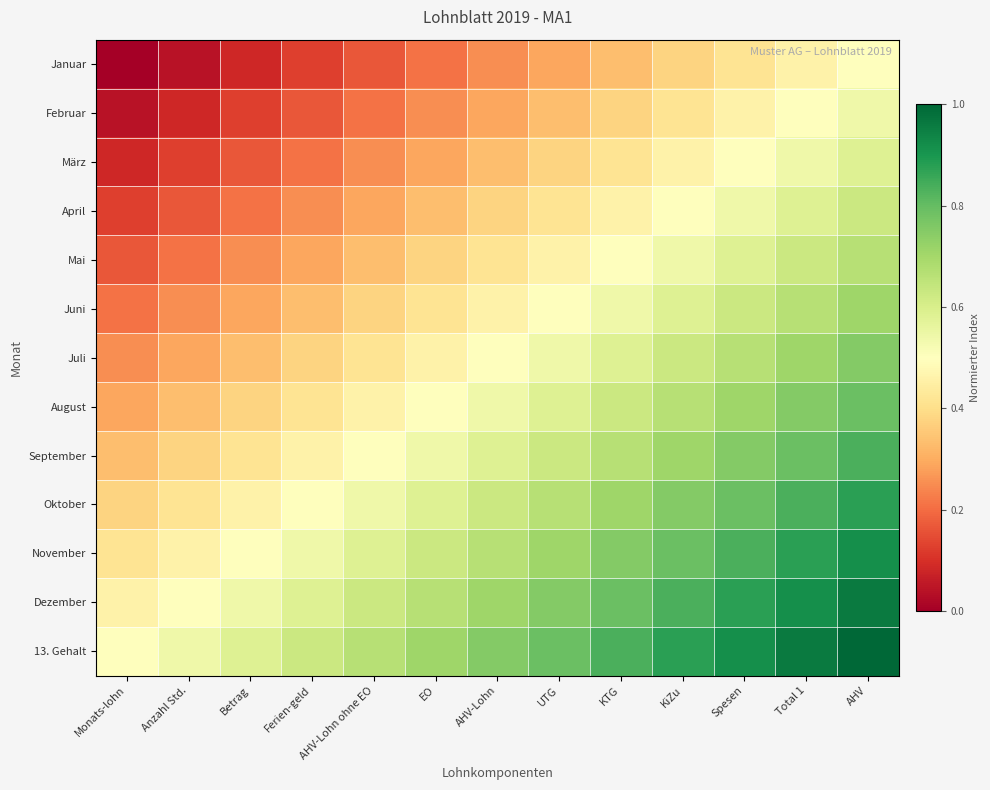

Reading left to right, list all the values displayed in this chart.

Januar: Monats-lohn=0.0	Anzahl Std.=0.0	Betrag=0.1	Ferien-geld=0.1	AHV-Lohn ohne EO=0.2	EO=0.2	AHV-Lohn=0.2	UTG=0.3	KTG=0.3	KiZu=0.4	Spesen=0.4	Total 1=0.5	AHV=0.5
Februar: Monats-lohn=0.0	Anzahl Std.=0.1	Betrag=0.1	Ferien-geld=0.2	AHV-Lohn ohne EO=0.2	EO=0.2	AHV-Lohn=0.3	UTG=0.3	KTG=0.4	KiZu=0.4	Spesen=0.5	Total 1=0.5	AHV=0.5
März: Monats-lohn=0.1	Anzahl Std.=0.1	Betrag=0.2	Ferien-geld=0.2	AHV-Lohn ohne EO=0.2	EO=0.3	AHV-Lohn=0.3	UTG=0.4	KTG=0.4	KiZu=0.5	Spesen=0.5	Total 1=0.5	AHV=0.6
April: Monats-lohn=0.1	Anzahl Std.=0.2	Betrag=0.2	Ferien-geld=0.2	AHV-Lohn ohne EO=0.3	EO=0.3	AHV-Lohn=0.4	UTG=0.4	KTG=0.5	KiZu=0.5	Spesen=0.5	Total 1=0.6	AHV=0.6
Mai: Monats-lohn=0.2	Anzahl Std.=0.2	Betrag=0.2	Ferien-geld=0.3	AHV-Lohn ohne EO=0.3	EO=0.4	AHV-Lohn=0.4	UTG=0.5	KTG=0.5	KiZu=0.5	Spesen=0.6	Total 1=0.6	AHV=0.7
Juni: Monats-lohn=0.2	Anzahl Std.=0.2	Betrag=0.3	Ferien-geld=0.3	AHV-Lohn ohne EO=0.4	EO=0.4	AHV-Lohn=0.5	UTG=0.5	KTG=0.5	KiZu=0.6	Spesen=0.6	Total 1=0.7	AHV=0.7
Juli: Monats-lohn=0.2	Anzahl Std.=0.3	Betrag=0.3	Ferien-geld=0.4	AHV-Lohn ohne EO=0.4	EO=0.5	AHV-Lohn=0.5	UTG=0.5	KTG=0.6	KiZu=0.6	Spesen=0.7	Total 1=0.7	AHV=0.8
August: Monats-lohn=0.3	Anzahl Std.=0.3	Betrag=0.4	Ferien-geld=0.4	AHV-Lohn ohne EO=0.5	EO=0.5	AHV-Lohn=0.5	UTG=0.6	KTG=0.6	KiZu=0.7	Spesen=0.7	Total 1=0.8	AHV=0.8
September: Monats-lohn=0.3	Anzahl Std.=0.4	Betrag=0.4	Ferien-geld=0.5	AHV-Lohn ohne EO=0.5	EO=0.5	AHV-Lohn=0.6	UTG=0.6	KTG=0.7	KiZu=0.7	Spesen=0.8	Total 1=0.8	AHV=0.8
Oktober: Monats-lohn=0.4	Anzahl Std.=0.4	Betrag=0.5	Ferien-geld=0.5	AHV-Lohn ohne EO=0.5	EO=0.6	AHV-Lohn=0.6	UTG=0.7	KTG=0.7	KiZu=0.8	Spesen=0.8	Total 1=0.8	AHV=0.9
November: Monats-lohn=0.4	Anzahl Std.=0.5	Betrag=0.5	Ferien-geld=0.5	AHV-Lohn ohne EO=0.6	EO=0.6	AHV-Lohn=0.7	UTG=0.7	KTG=0.8	KiZu=0.8	Spesen=0.8	Total 1=0.9	AHV=0.9
Dezember: Monats-lohn=0.5	Anzahl Std.=0.5	Betrag=0.5	Ferien-geld=0.6	AHV-Lohn ohne EO=0.6	EO=0.7	AHV-Lohn=0.7	UTG=0.8	KTG=0.8	KiZu=0.8	Spesen=0.9	Total 1=0.9	AHV=1.0
13. Gehalt: Monats-lohn=0.5	Anzahl Std.=0.5	Betrag=0.6	Ferien-geld=0.6	AHV-Lohn ohne EO=0.7	EO=0.7	AHV-Lohn=0.8	UTG=0.8	KTG=0.8	KiZu=0.9	Spesen=0.9	Total 1=1.0	AHV=1.0